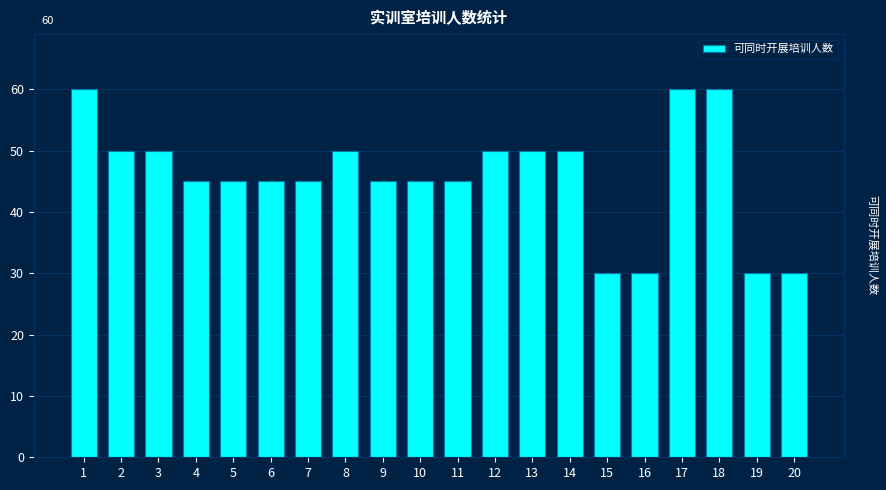

Reading left to right, list all the values displayed in this chart.

60	50	50	45	45	45	45	50	45	45	45	50	50	50	30	30	60	60	30	30